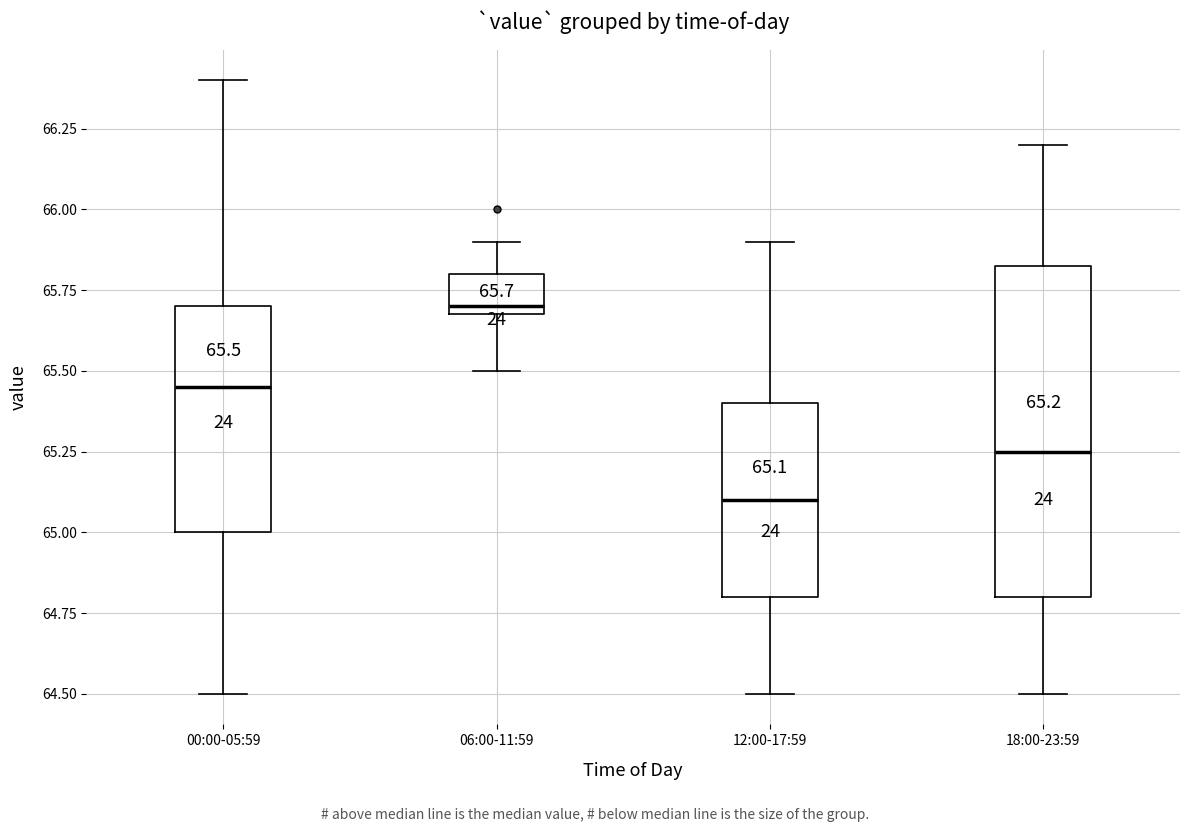

Which box has the lowest median line?

12:00-17:59